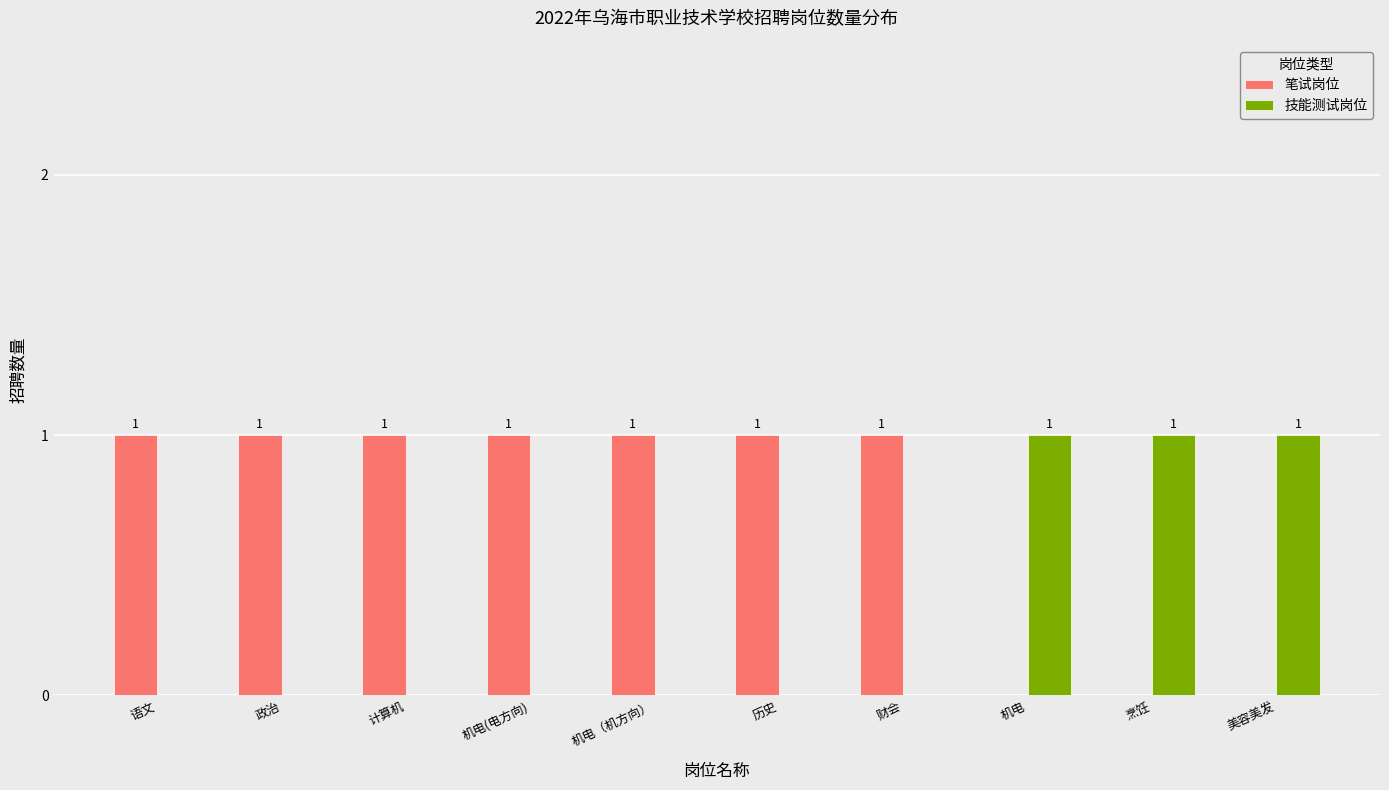

Which series has the largest total across all categories?

笔试岗位